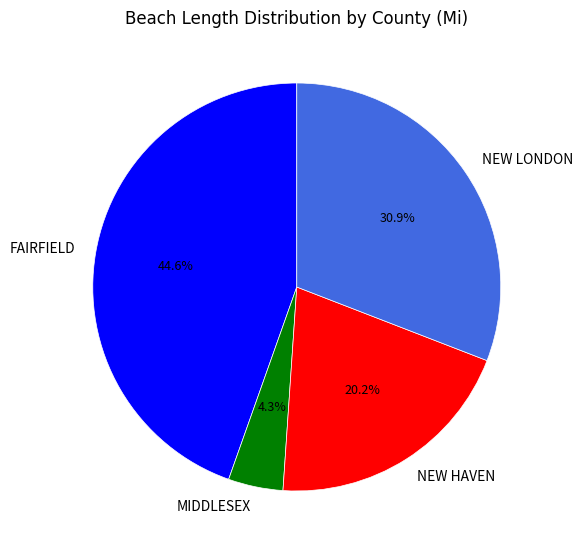

What is the ratio of the value at MIDDLESEX to the value at NEW LONDON?

0.1